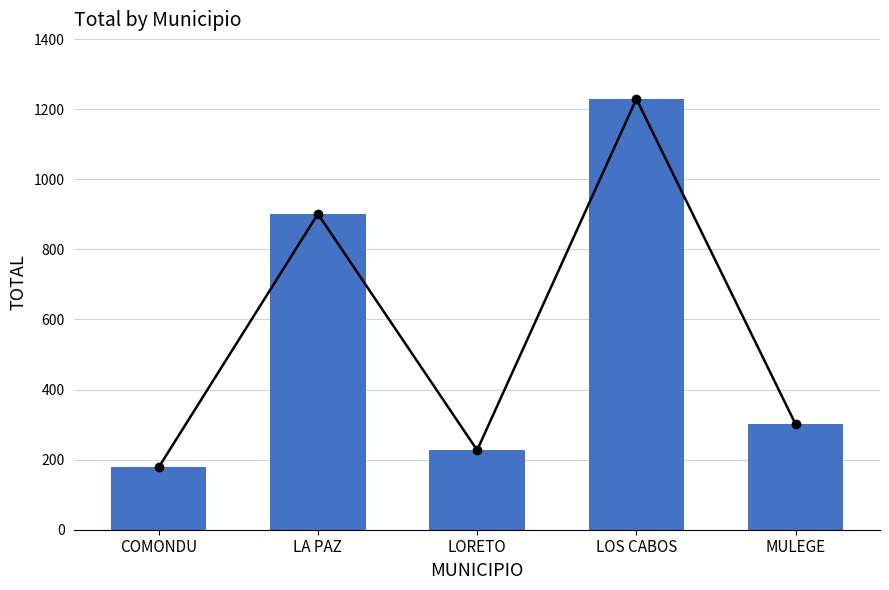

Rank the categories by value from highest to lowest.

LOS CABOS, LA PAZ, MULEGE, LORETO, COMONDU